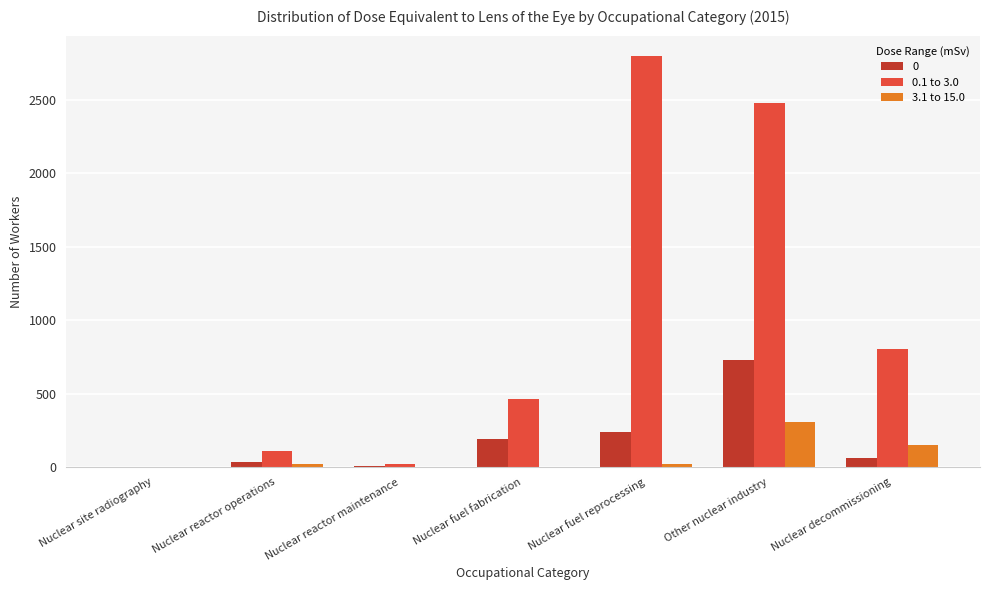

Which series has the largest total across all categories?

0.1 to 3.0